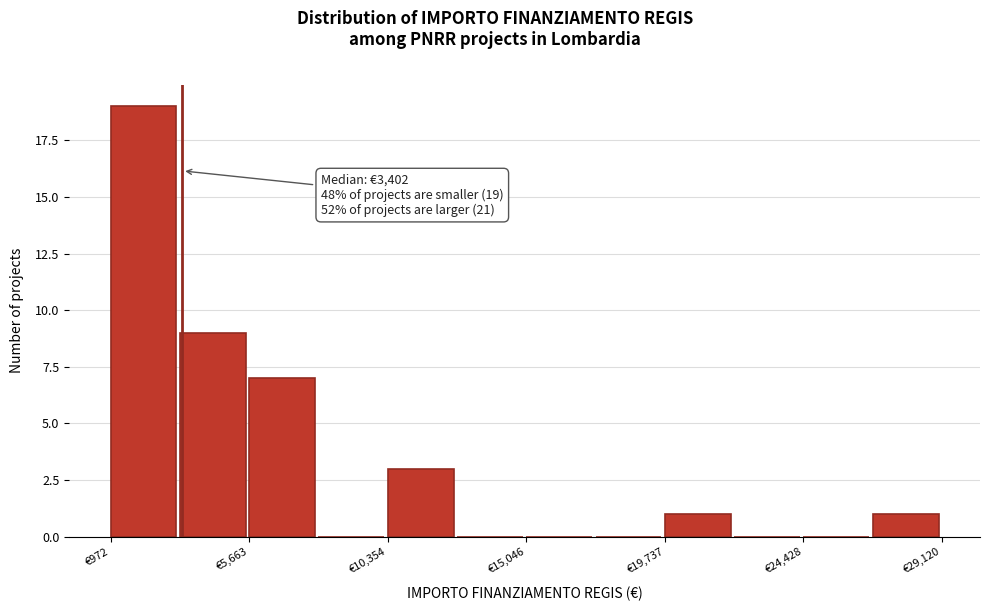

Over which range of the x-axis is the bar tallest?

1000 to 3500